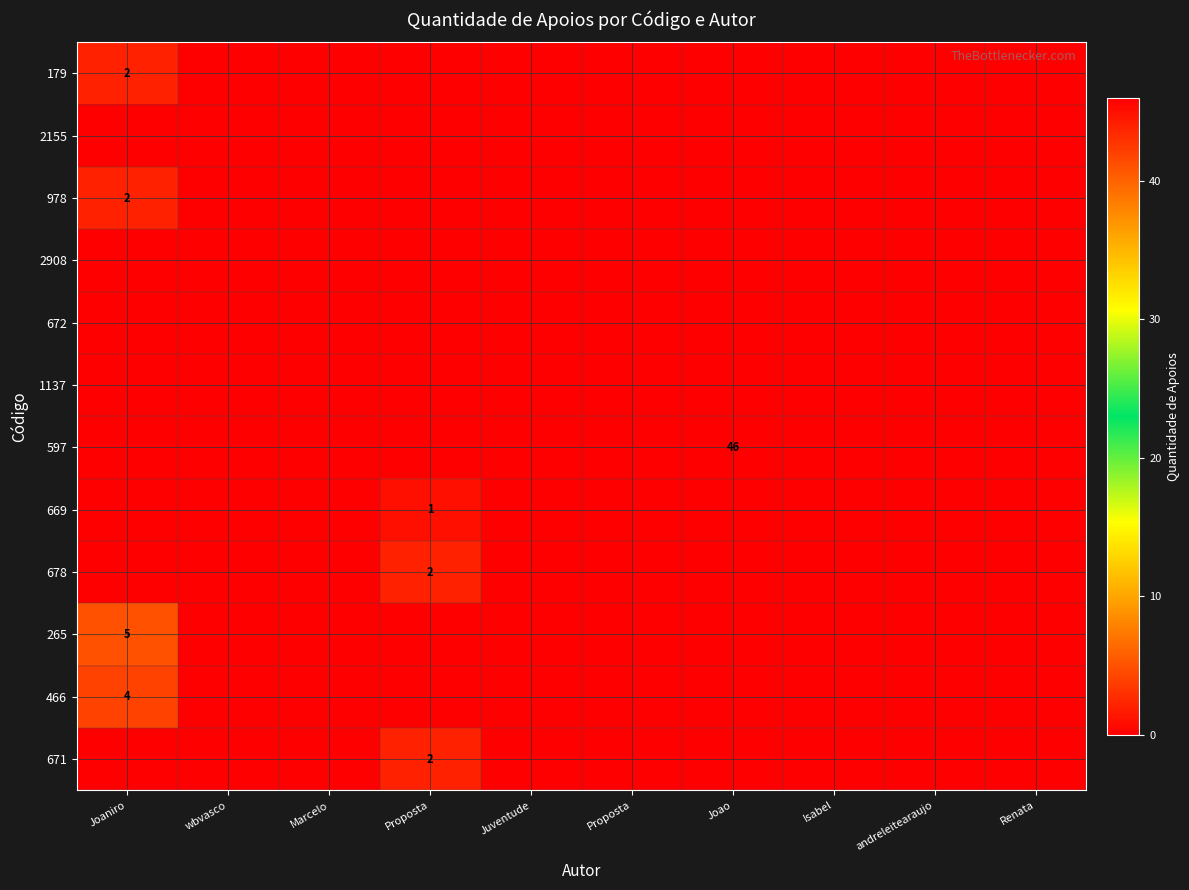

What is the sum of all 179 values?

2